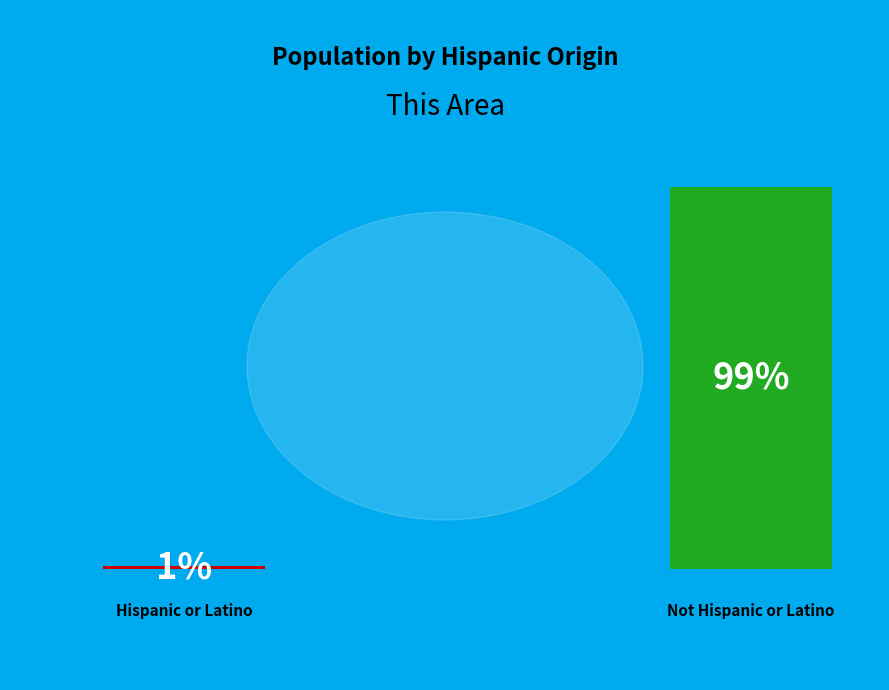

How many segments does this pie chart have?

2